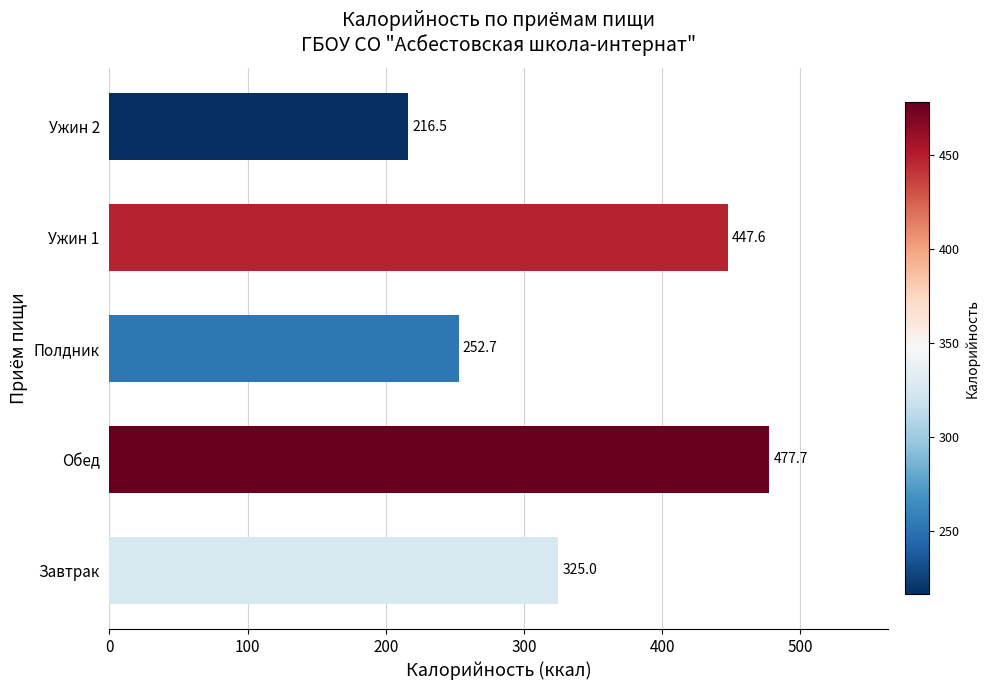

What is the difference between the maximum and second lowest values?

225.0